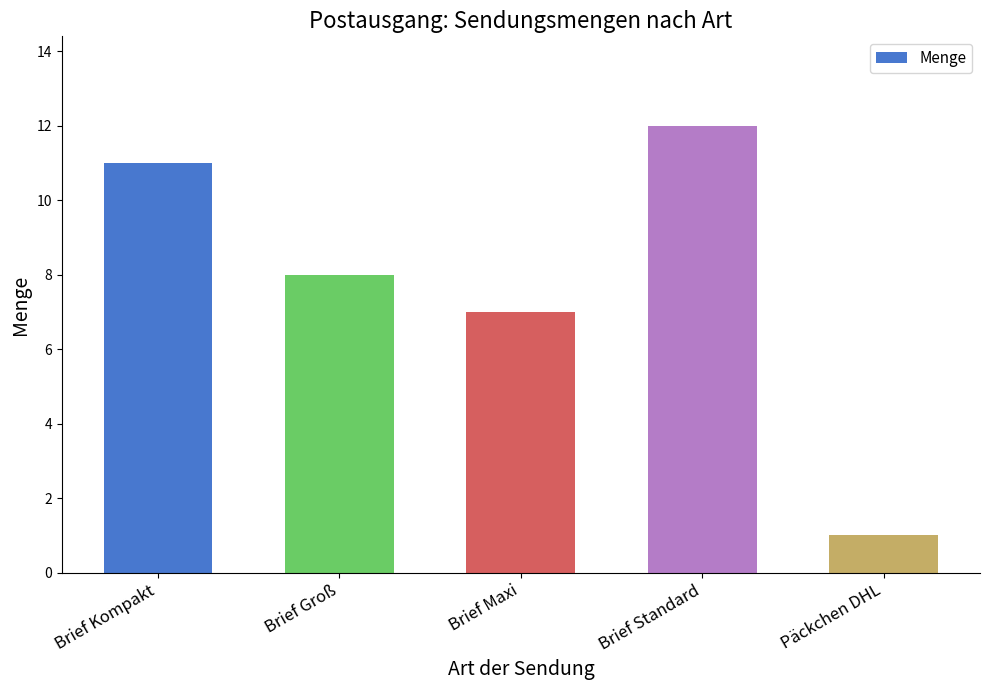

Approximately how many times larger is the value at Brief Standard compared to Brief Maxi?

1.7